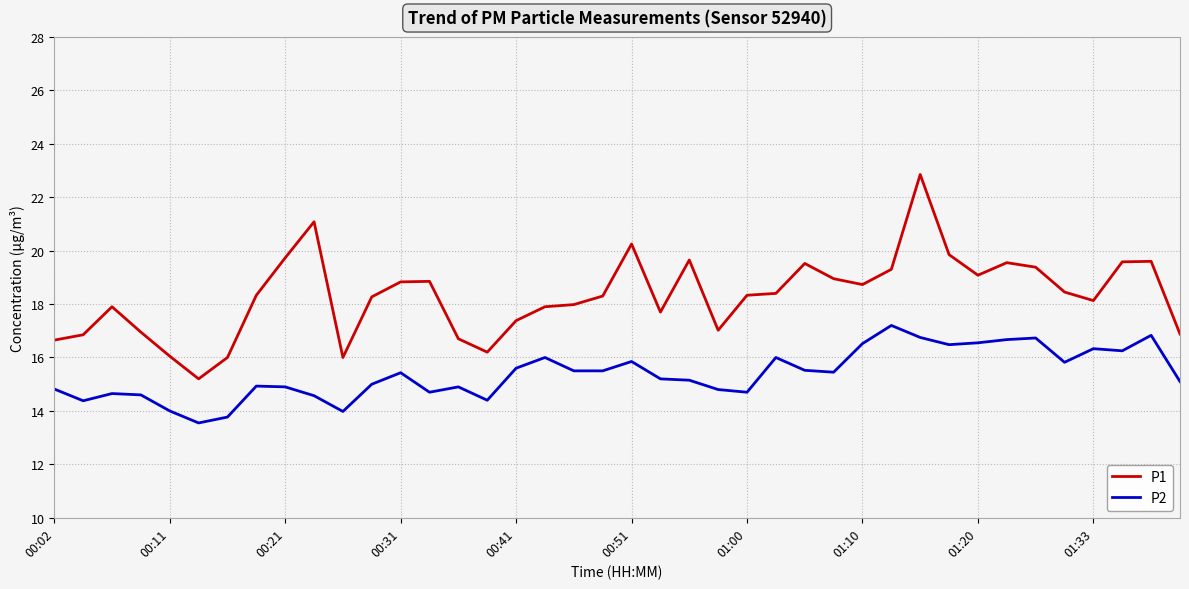

What is the maximum value shown in the chart?

22.9